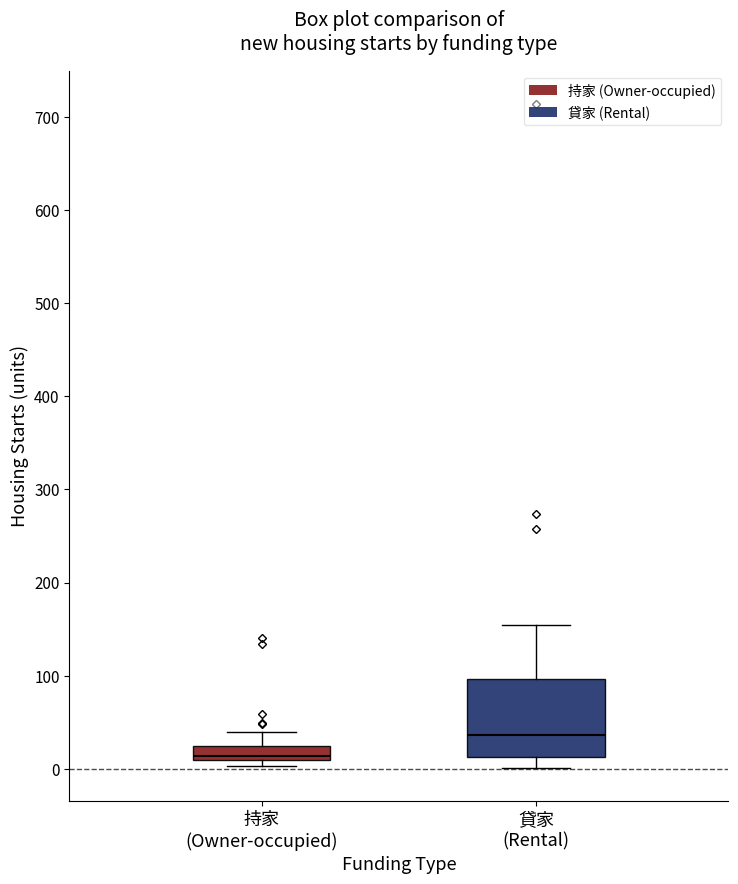

Comparing the boxes themselves (not the whiskers), which one is the tallest?

貸家 (Rental)